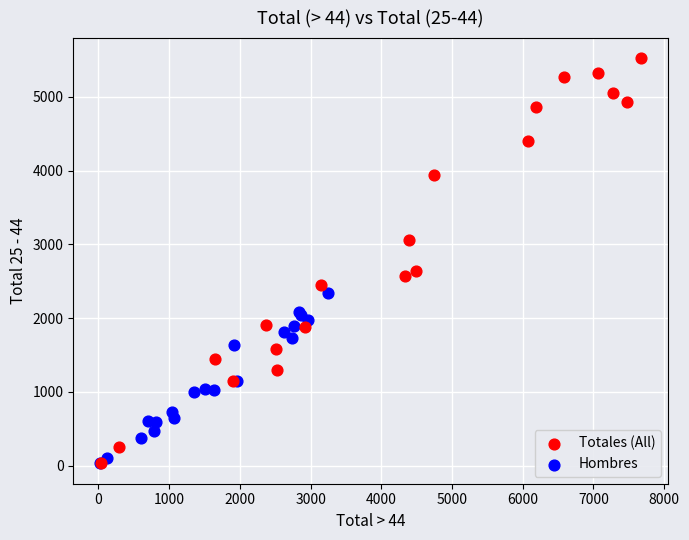

Which series has the widest spread of Y values?

Totales (All)